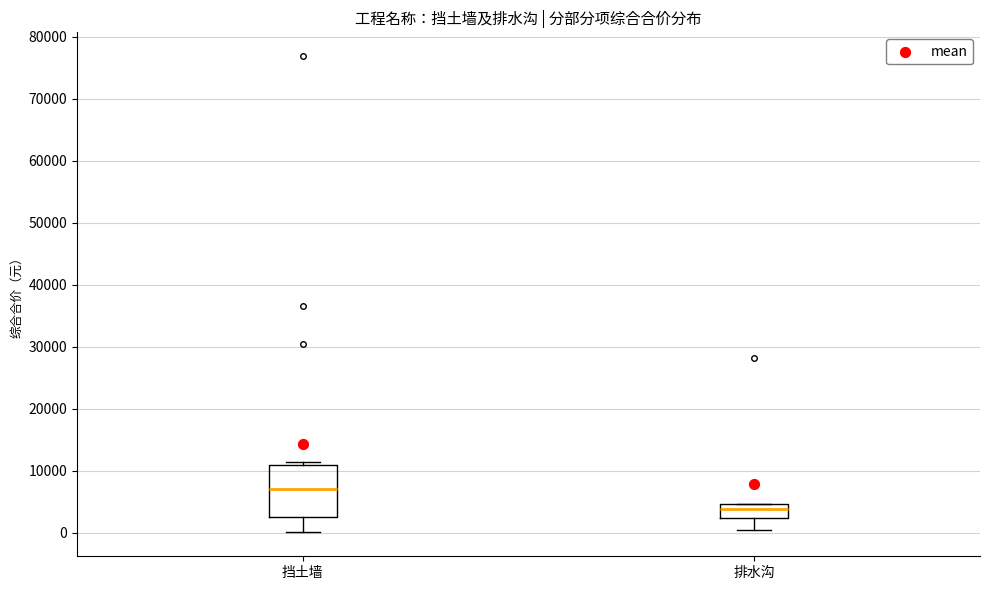

Reading left to right, read every box against the y-axis: the position of its median line, the range the box covers, and the ends of its whiskers. The values are not printed on the chart, so give them approximately, as read against the axis.

挡土墙: median 7000, box 3000 to 11000, whiskers 0 to 11000 (just above the box's upper edge)
排水沟: median 4000, box 2000 to 5000, whiskers 0 to 5000